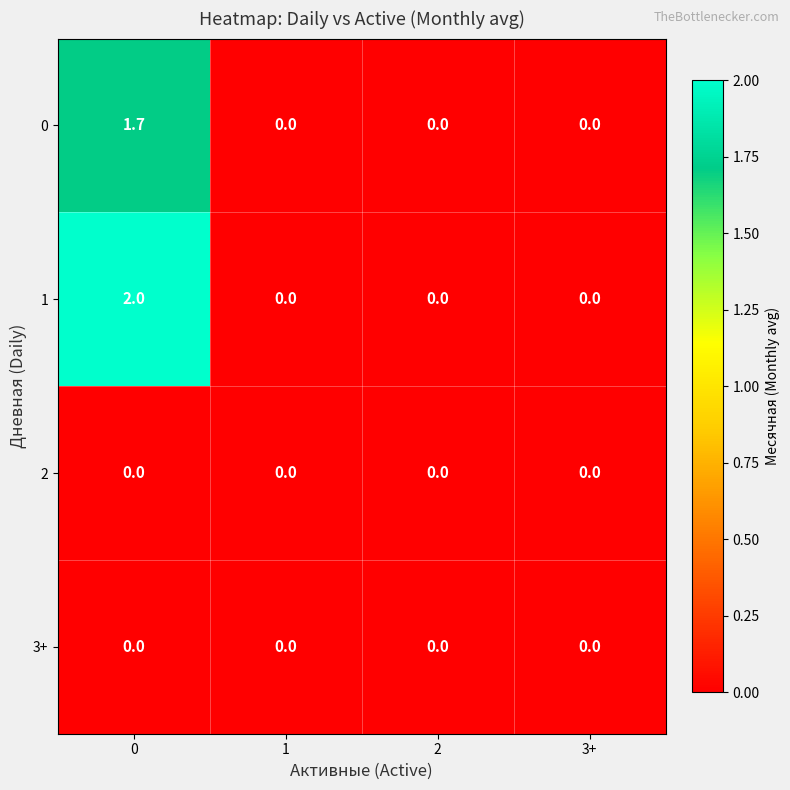

Reading right to left, what are all the values shown in this chart?

0: 3+=0.0	2=0.0	1=0.0	0=1.7
1: 3+=0.0	2=0.0	1=0.0	0=2.0
2: 3+=0.0	2=0.0	1=0.0	0=0.0
3+: 3+=0.0	2=0.0	1=0.0	0=0.0